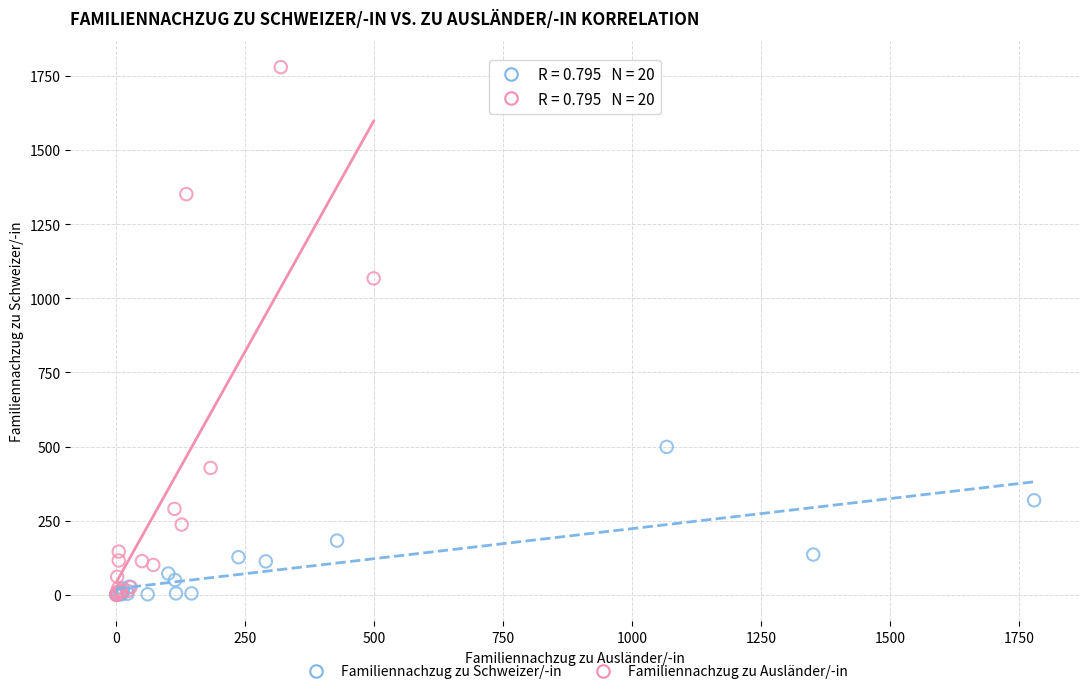

Which series contains the highest Y value?

Familiennachzug zu Ausländer/-in